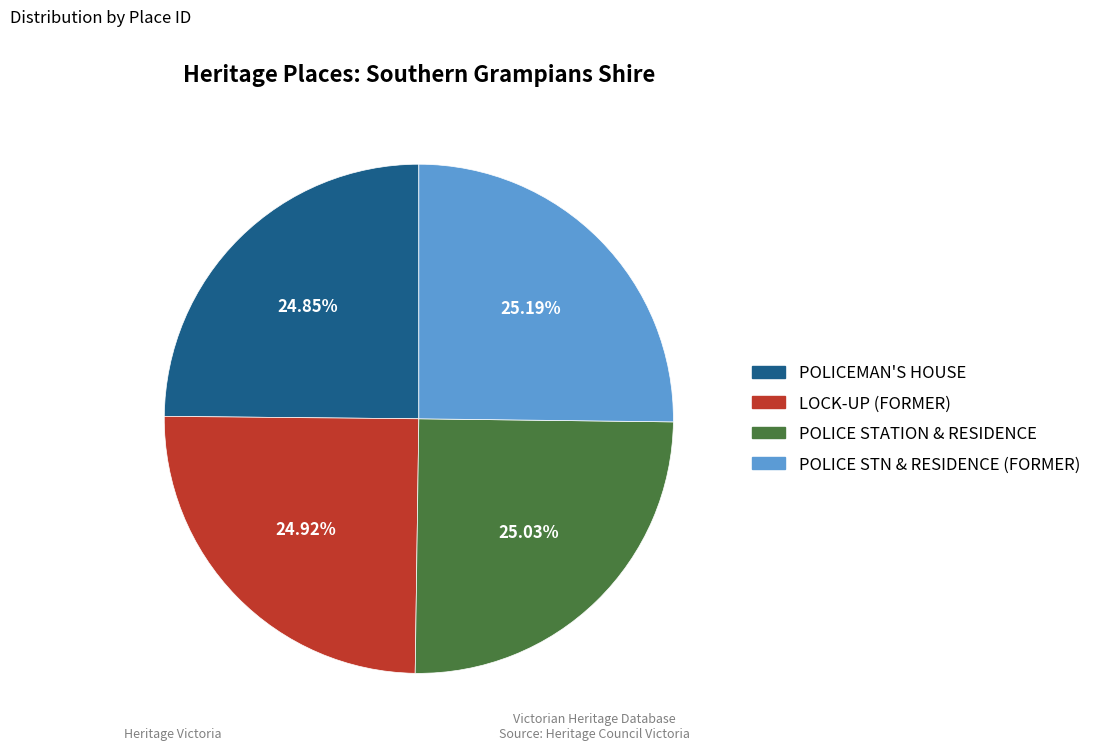

Is there a majority slice in this chart?

No